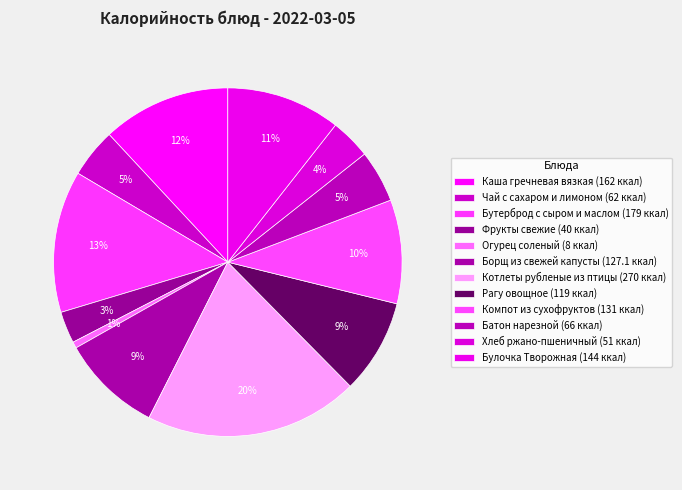

To the nearest percent, what is the difference between the largest and smallest slice percentages?

19%